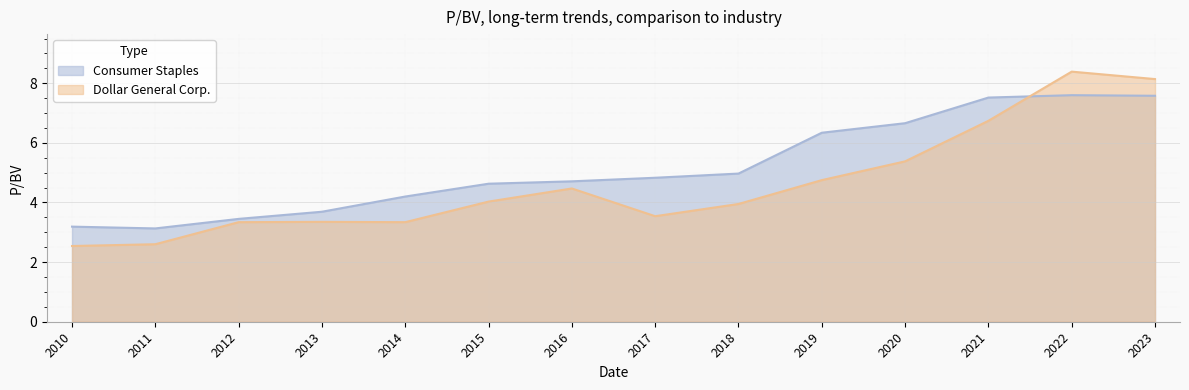

In Consumer Staples, how many points are higher than both neighbors (excluding endpoints)?

1